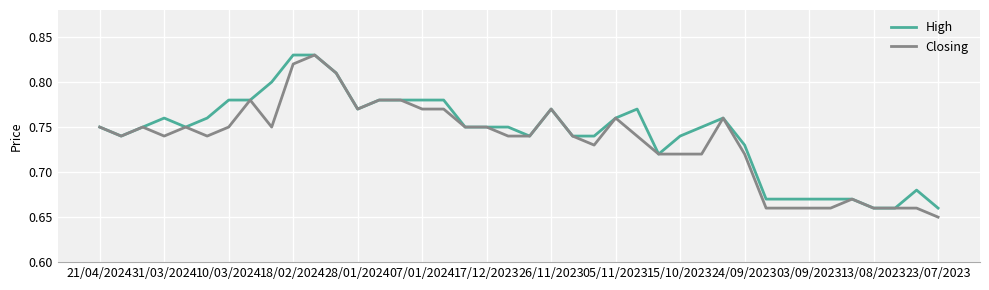

At which category does the chart reach its minimum across all series?

23/07/2023